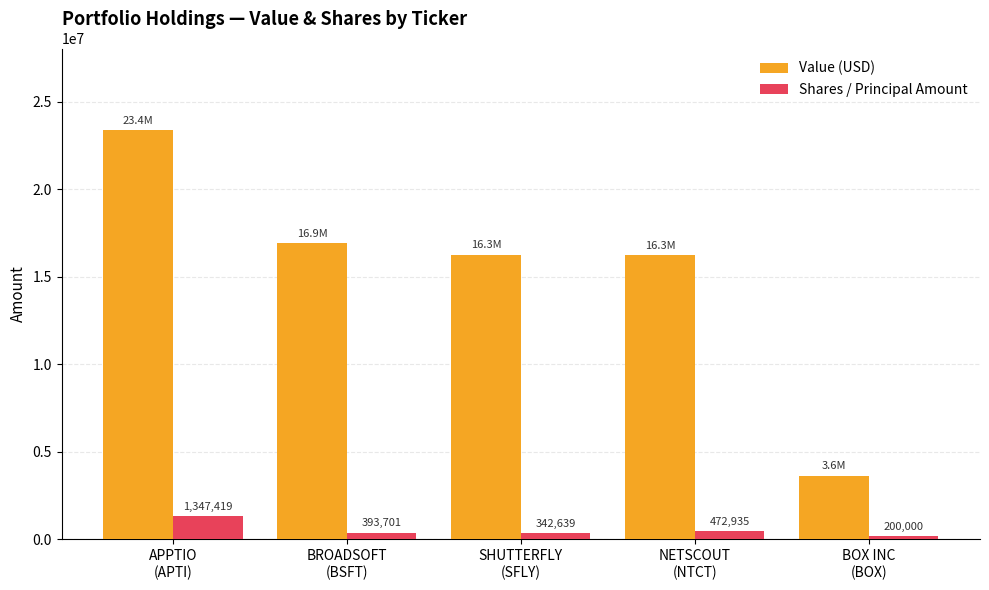

How many data points in Shares / Principal Amount are less than 393701?

2